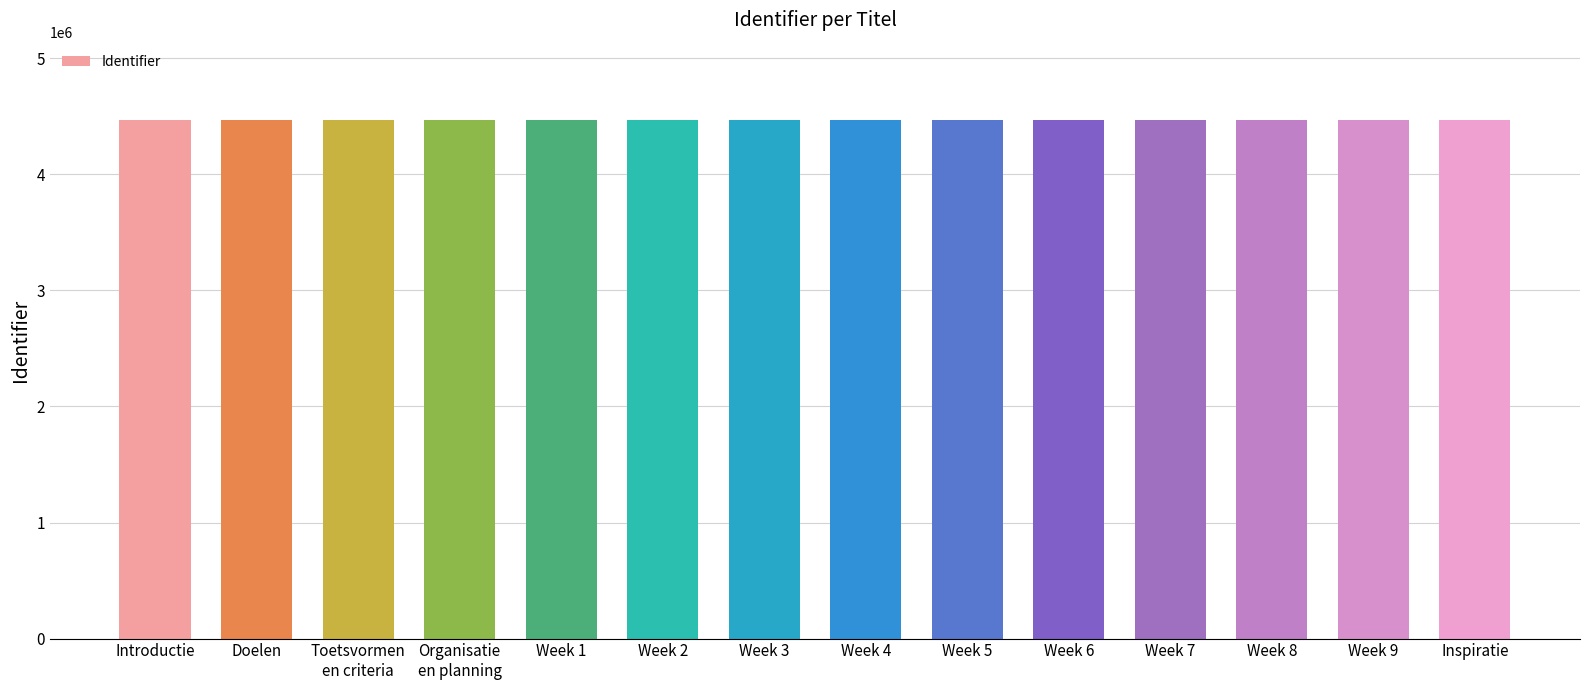

What is the maximum value shown in the chart?

4465784